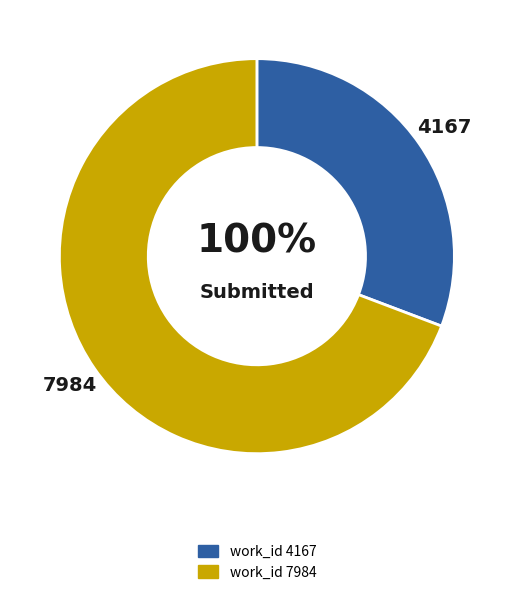

What portion of the pie excludes 4167?

69.2%